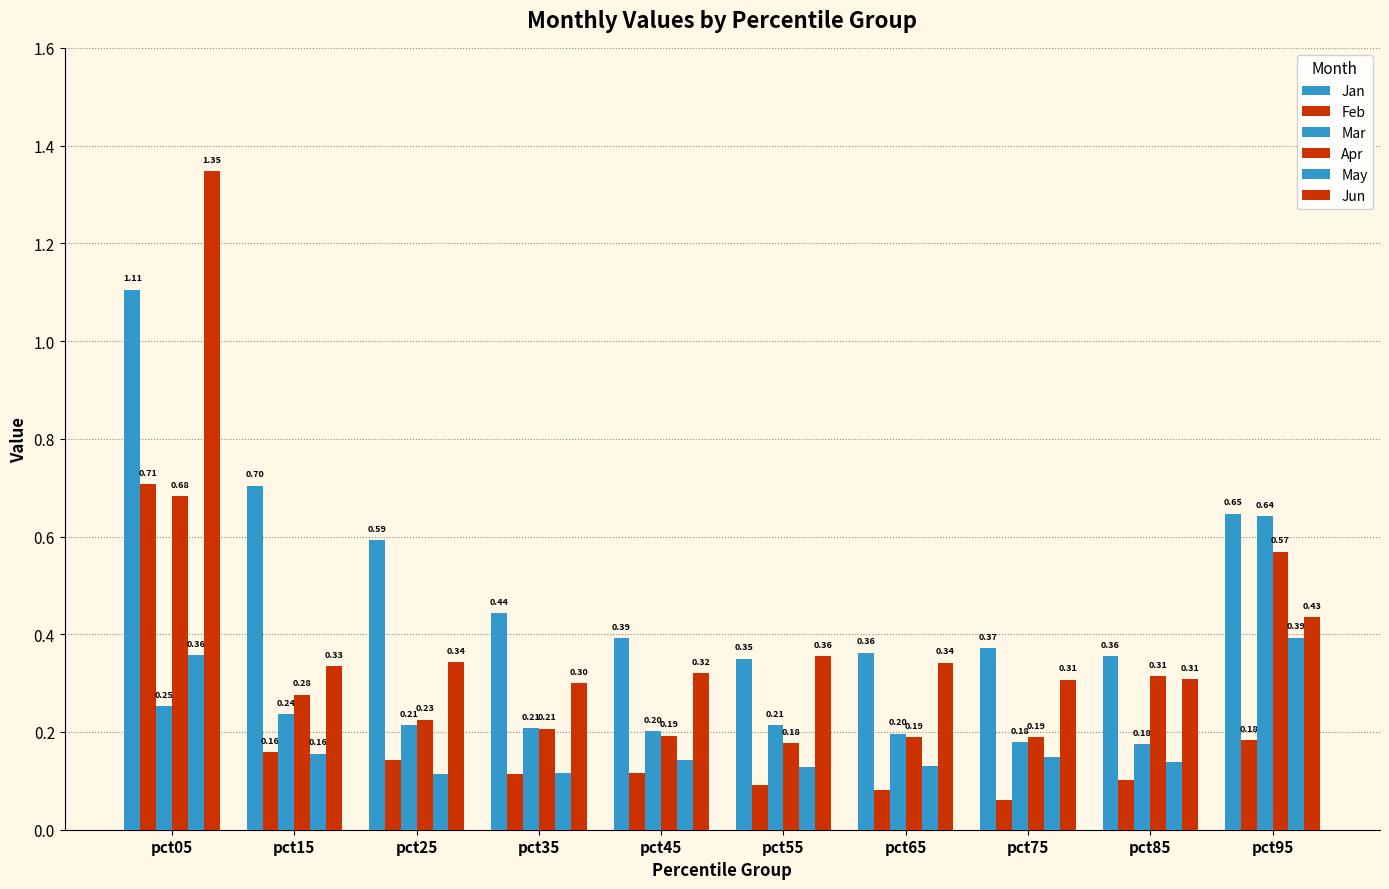

Count the number of data series in this chart.

6